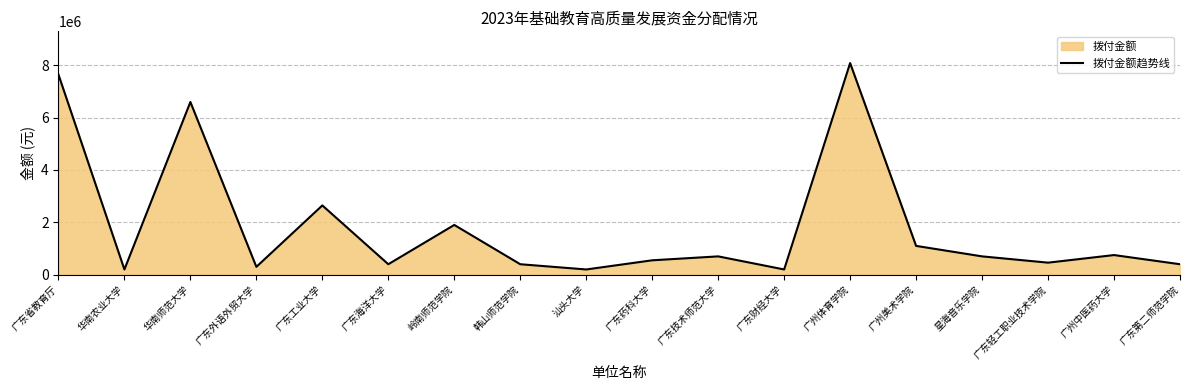

What is the ratio of the value at 汕头大学 to the value at 韩山师范学院?

0.5